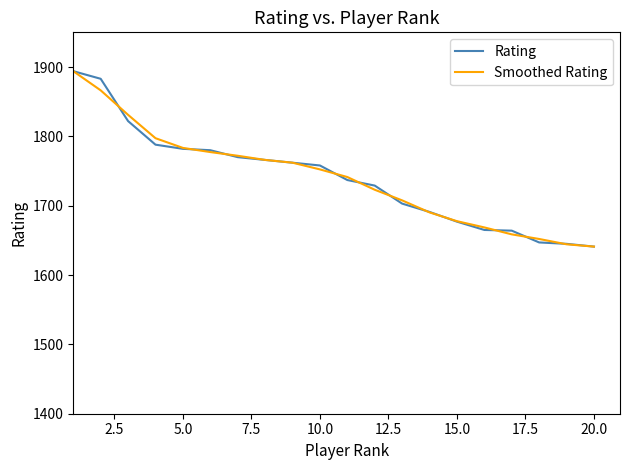

What is the minimum value for Rating?

1641.0